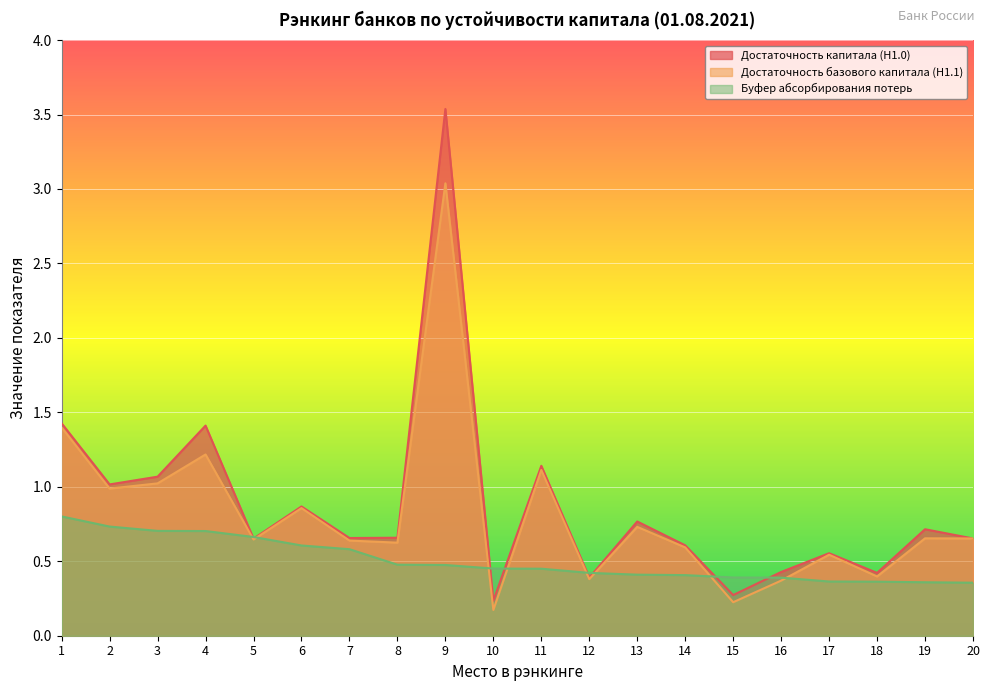

What is the minimum value shown in the chart?

0.2